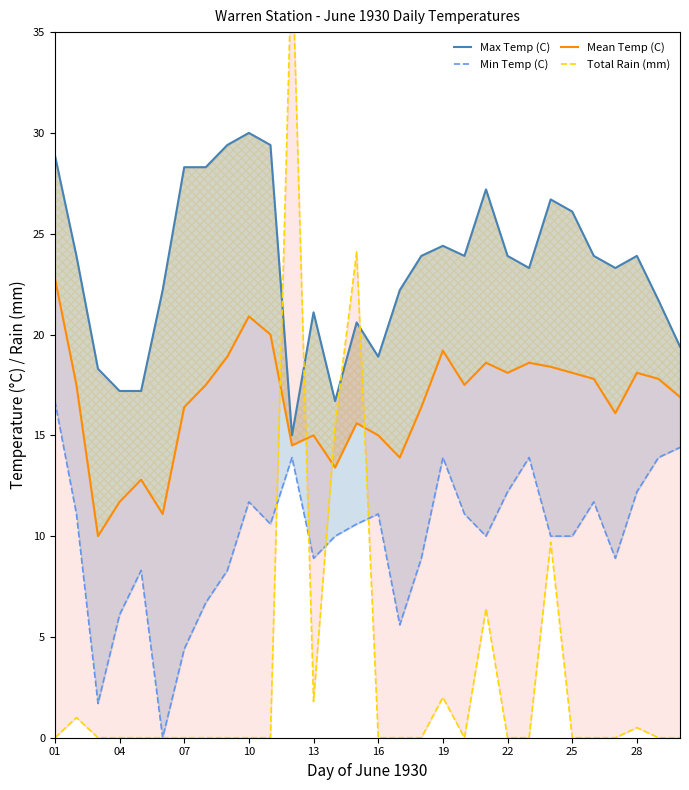

What is the maximum value for Mean Temp (C)?

22.8